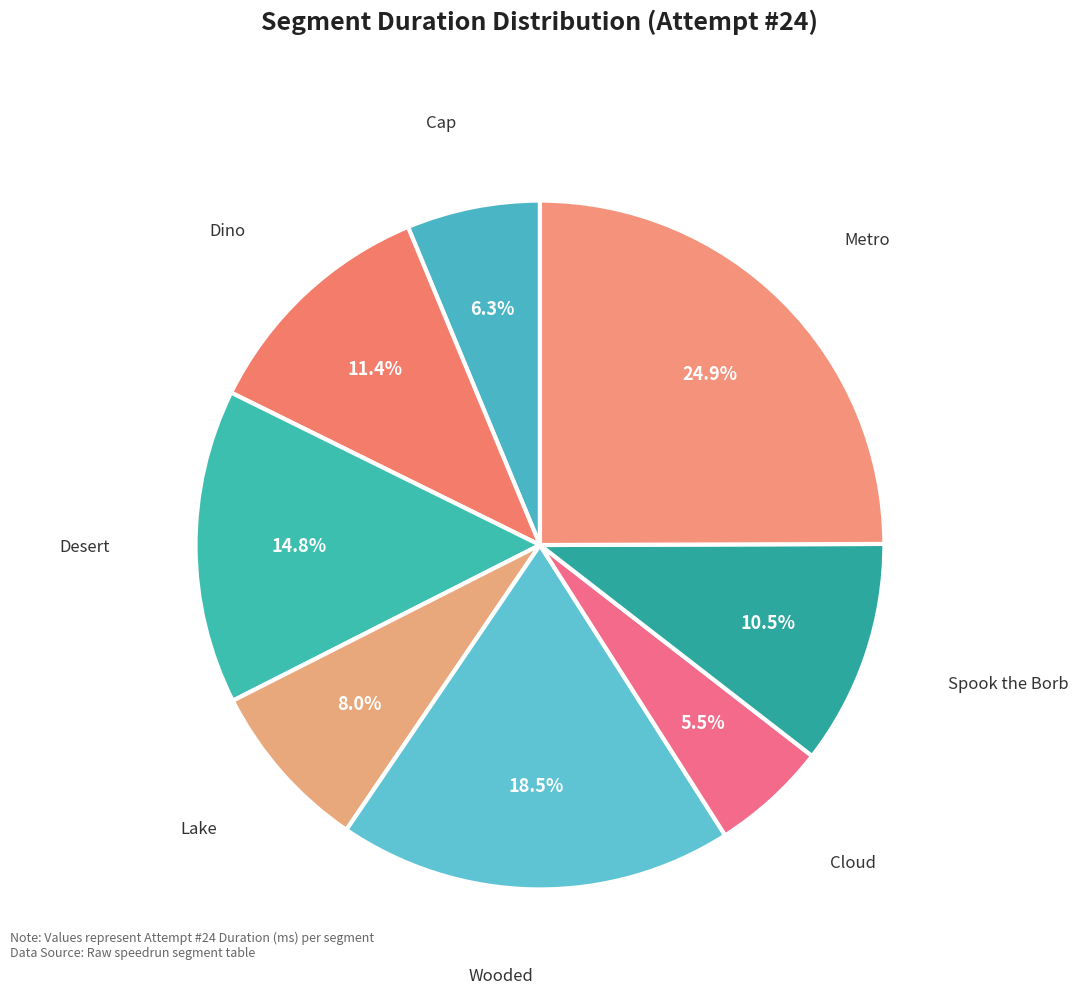

To the nearest percent, what portion does Lake represent?

8%